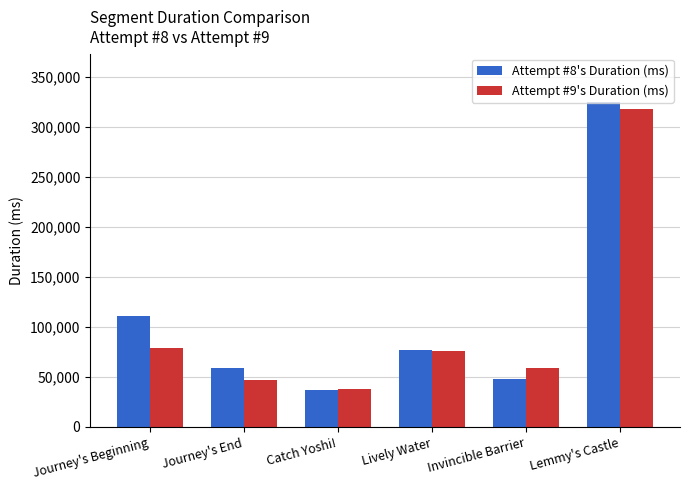

Reading left to right, extract all data points from this chart.

Attempt #8's Duration (ms): 111125	58589	36972	76940	48083	324183
Attempt #9's Duration (ms): 78637	46970	38074	76017	59292	317629